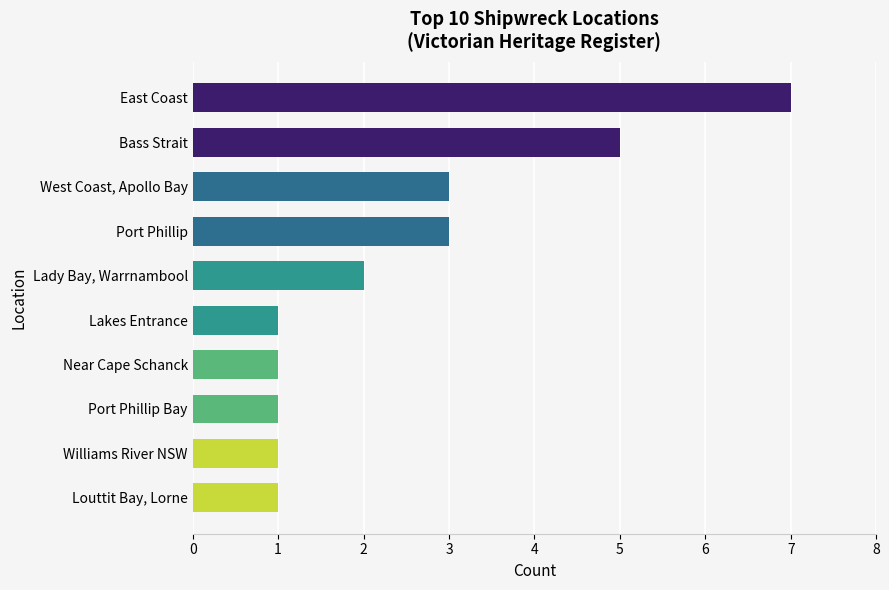

What is the minimum value shown in the chart?

1